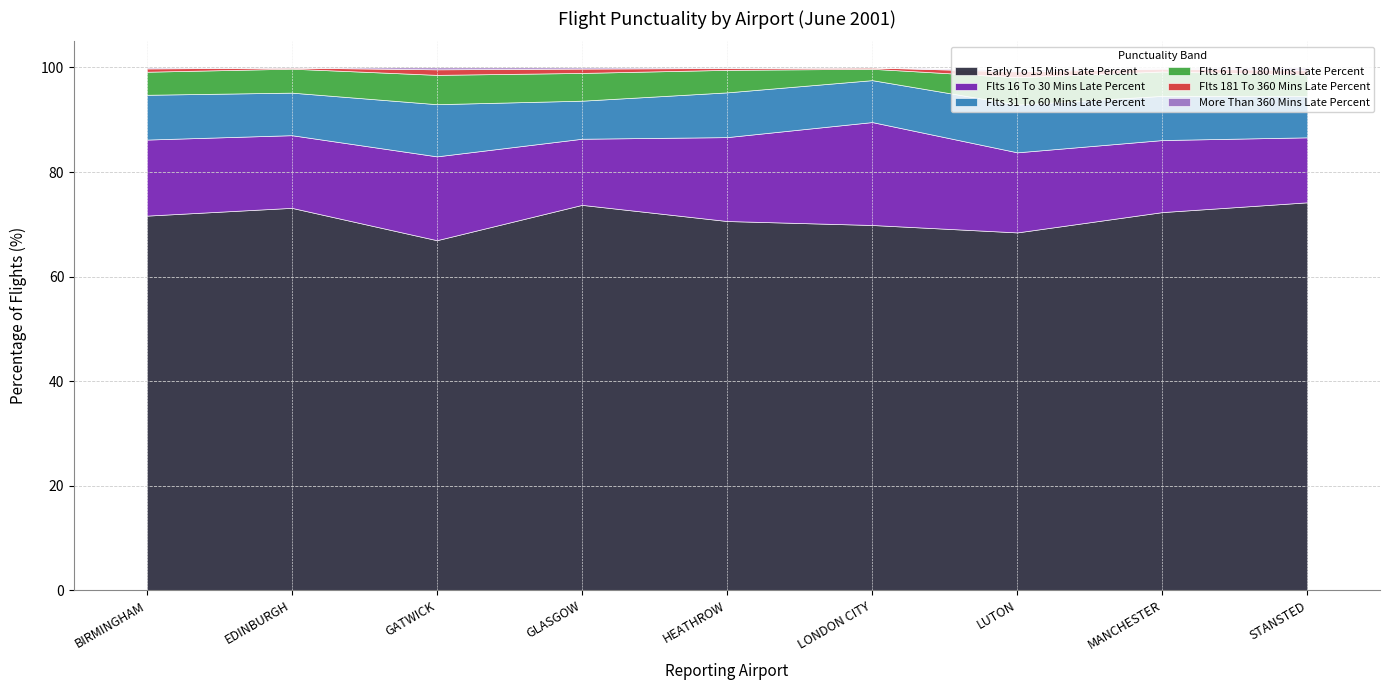

True or false: flts_31_to_60_mins_late_percent has a value of 5.5 at EDINBURGH.

False